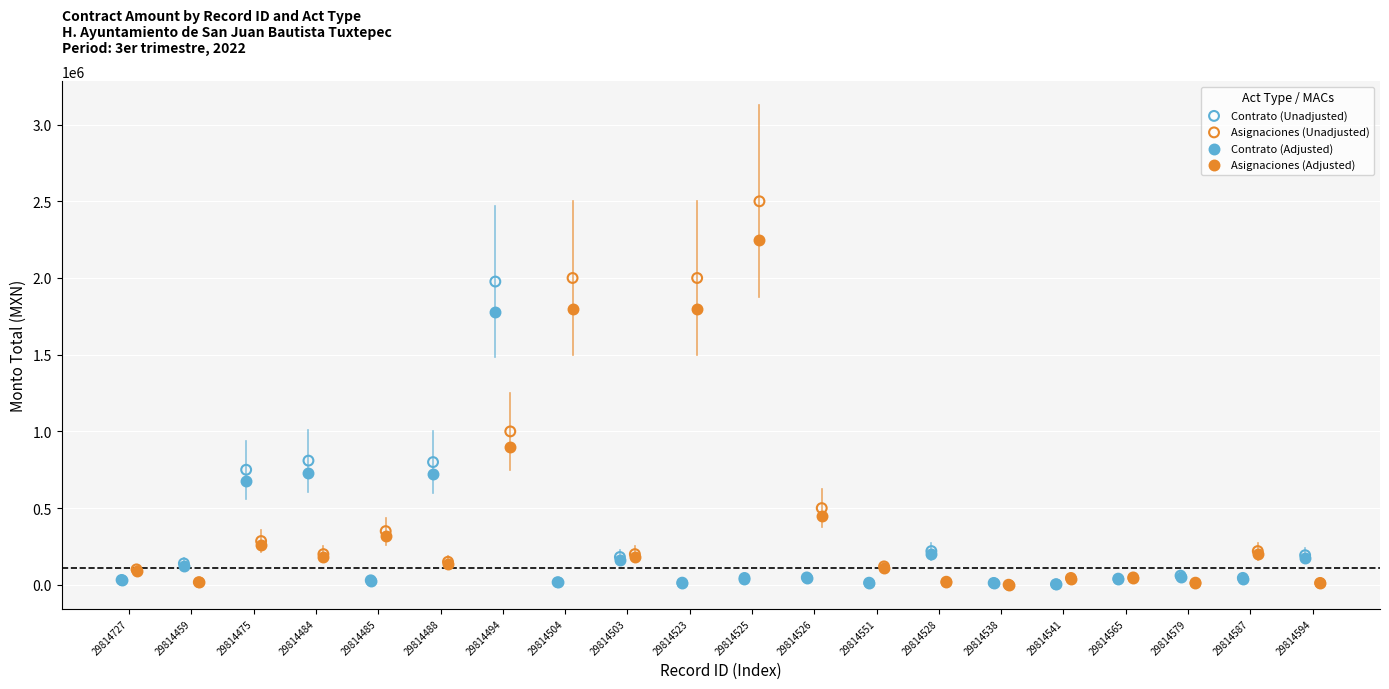

Which series has the widest spread of Y values?

Asignaciones (Unadjusted)